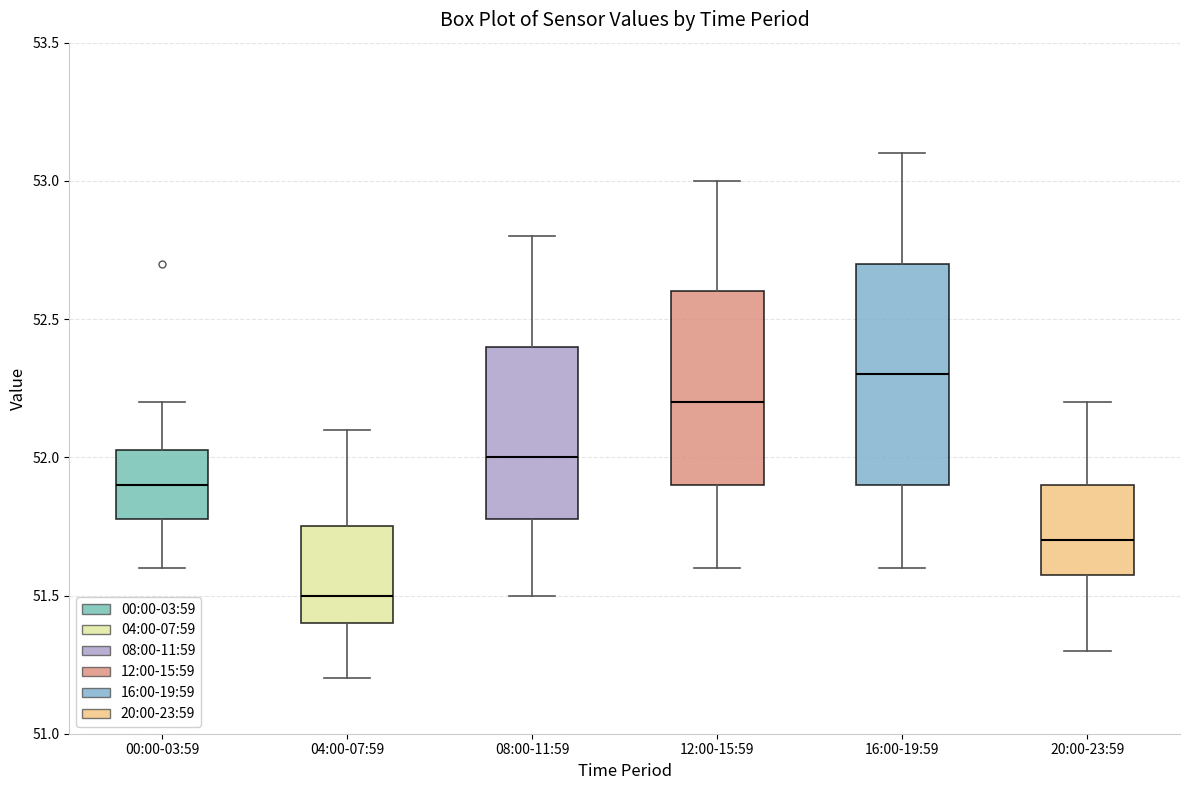

Which box is the tallest, from its lower edge to its upper edge?

16:00-19:59